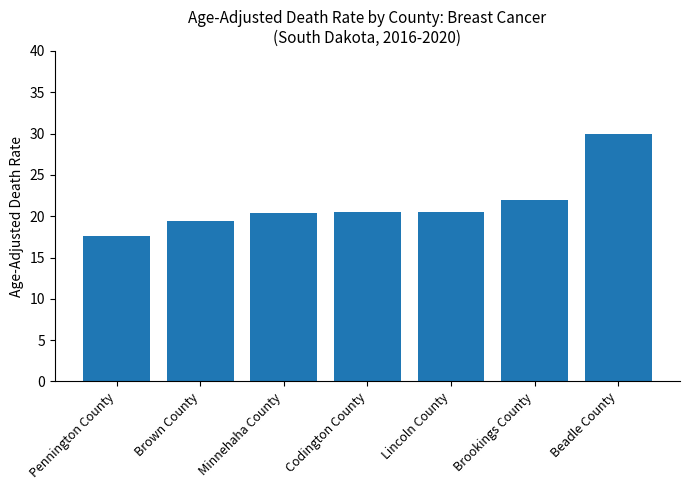

True or false: the data shows 13.1 at Codington County.

False